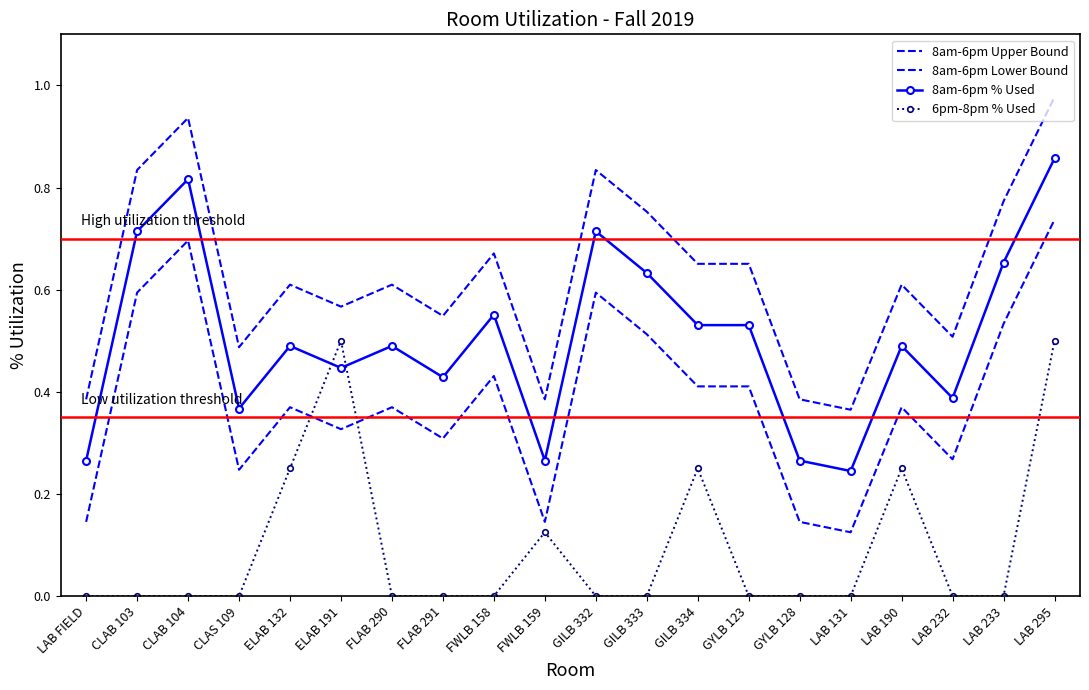

What are all the series names shown in the legend?

8am-6pm Upper Bound, 8am-6pm Lower Bound, 8am-6pm % Used, 6pm-8pm % Used